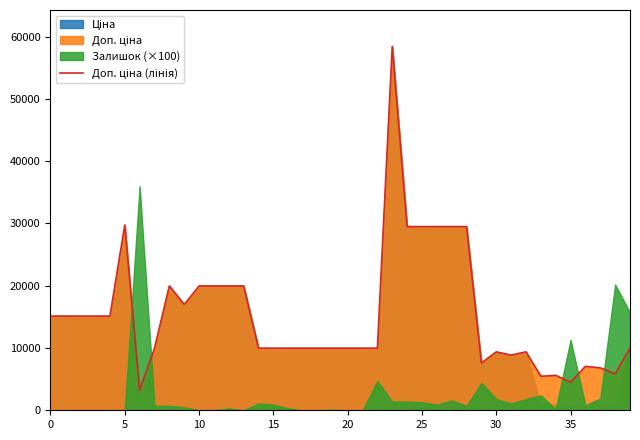

What is the difference between the second highest and second lowest values?

25233.9